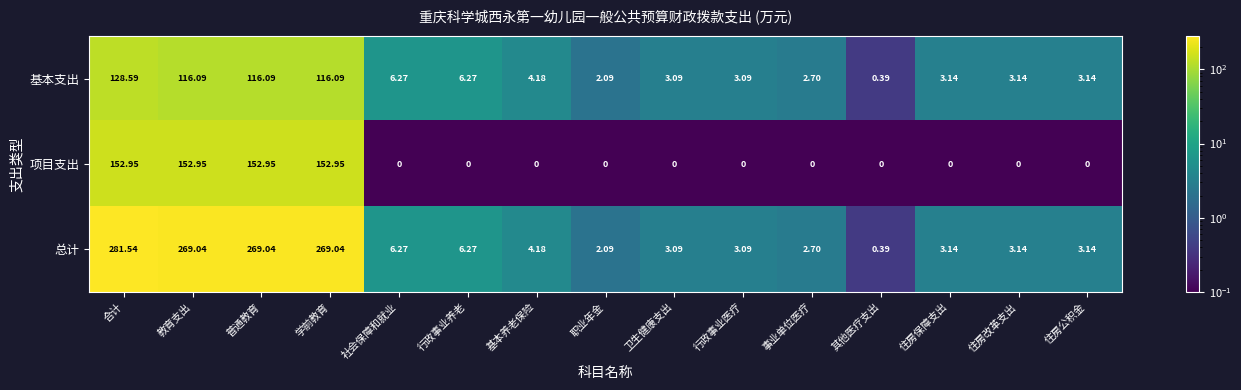

What is the greatest value displayed?

281.5